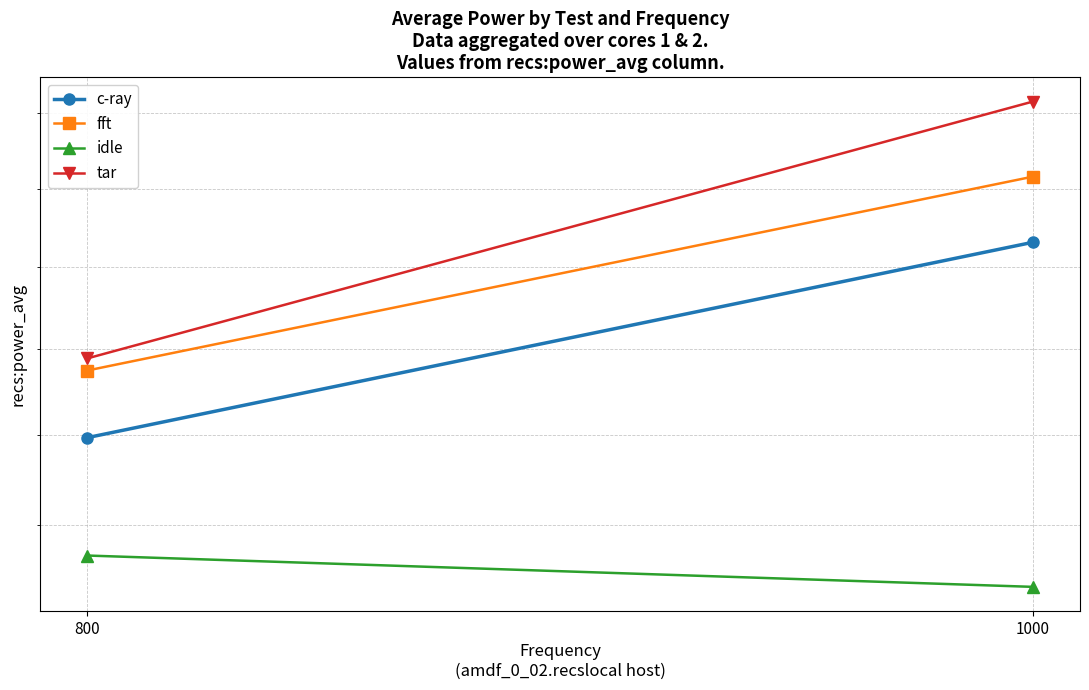

Which category has the highest value in the c-ray series?

1000